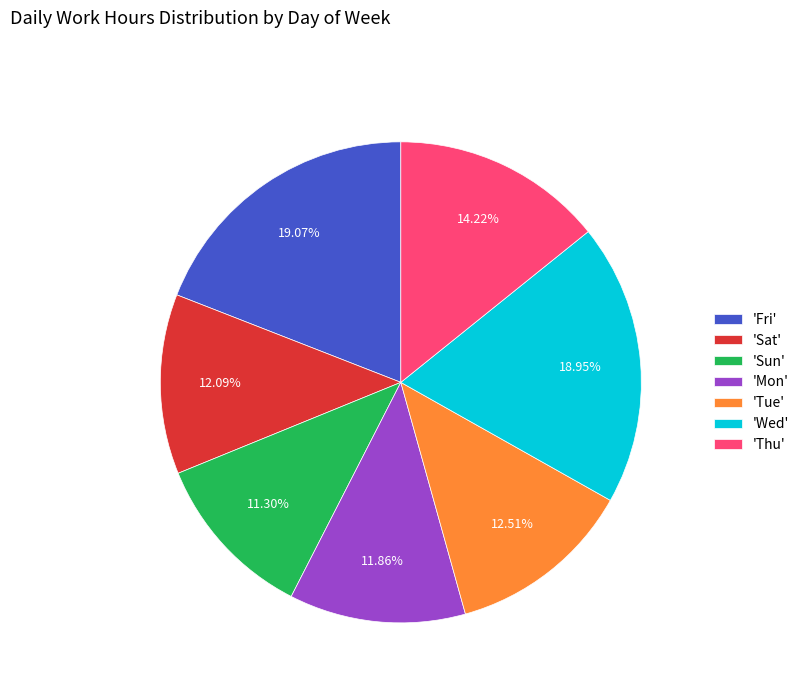

Count the number of slices in the pie.

7